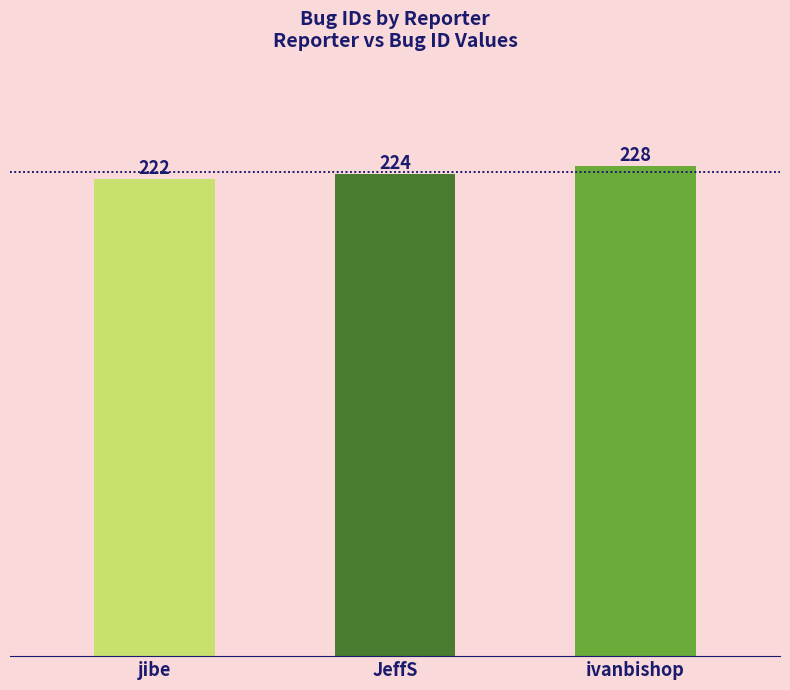

Is it true that the value at ivanbishop is 364?

False